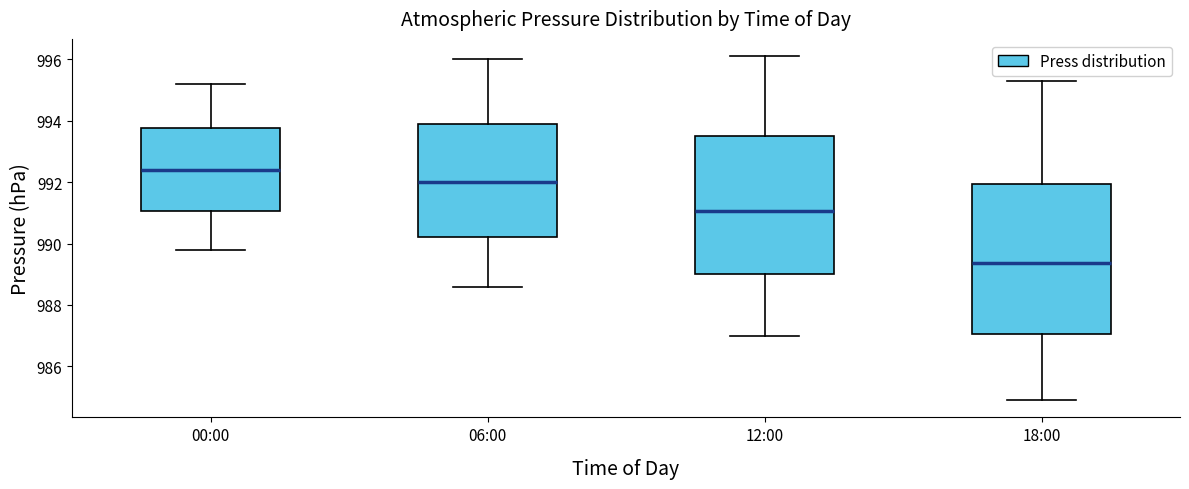

Comparing the boxes themselves (not the whiskers), which one is the tallest?

18:00